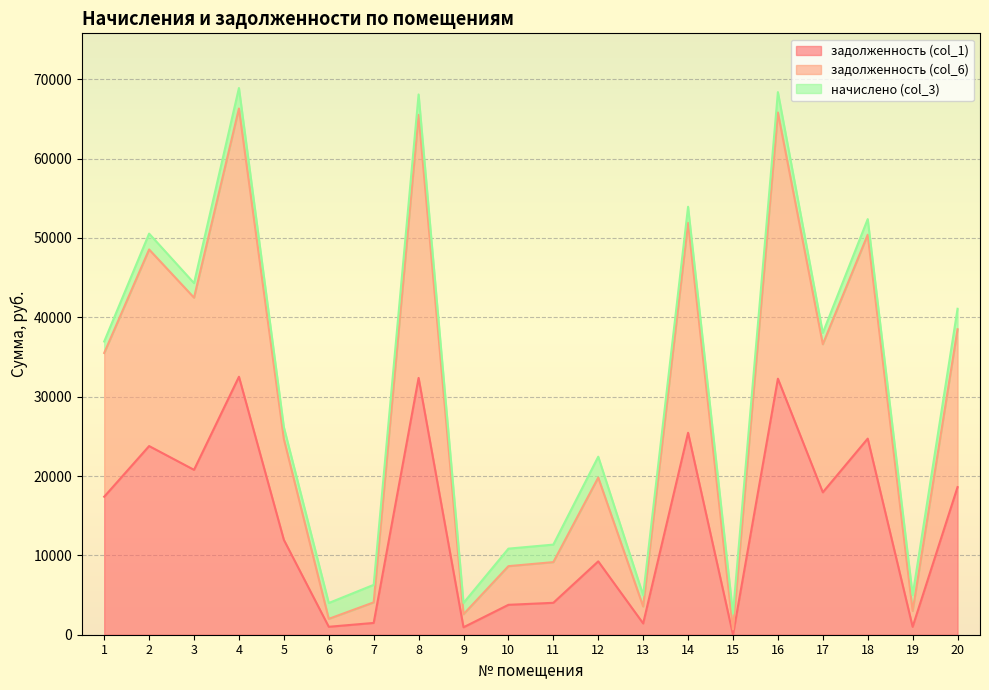

The value of задолженность (col_1) at 4 is 7843.7. True or false?

False